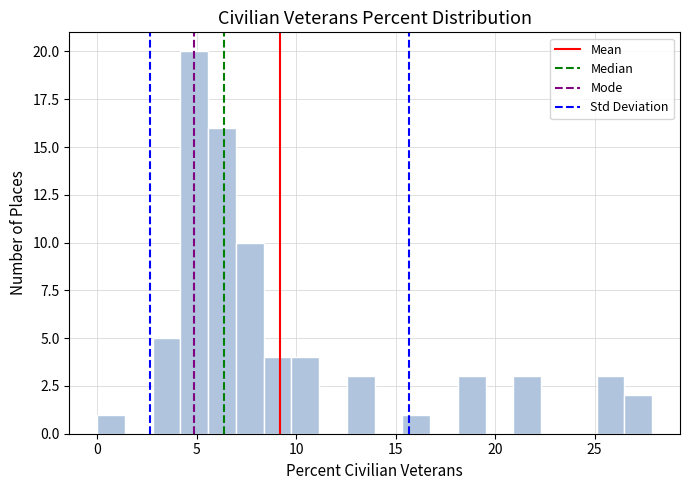

Around what value on the x-axis is the tallest bar? Give the approximate position of its centre, as read against the axis.

5.0